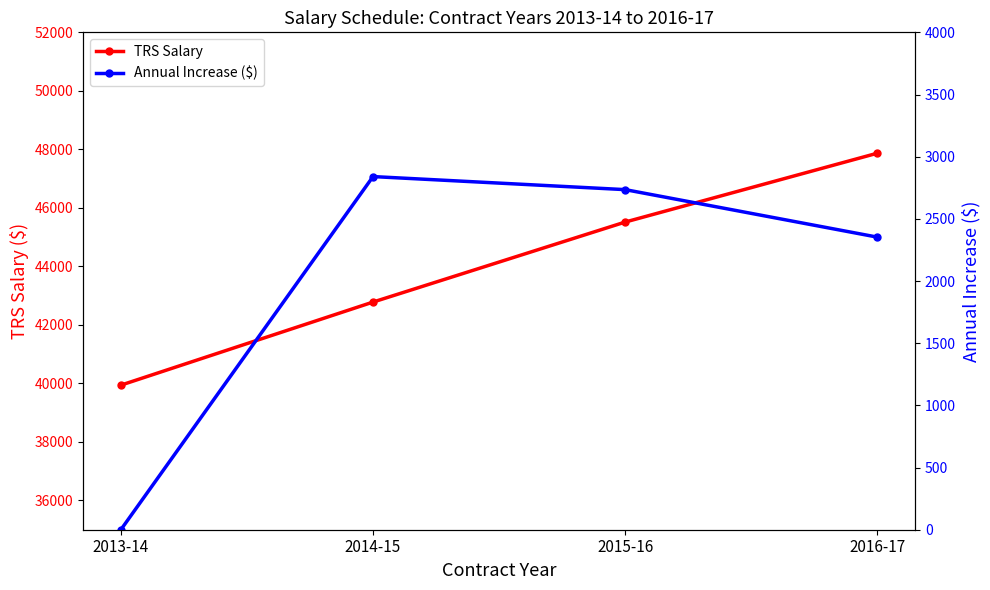

At which label does TRS Salary first exceed 45516?

2016-17